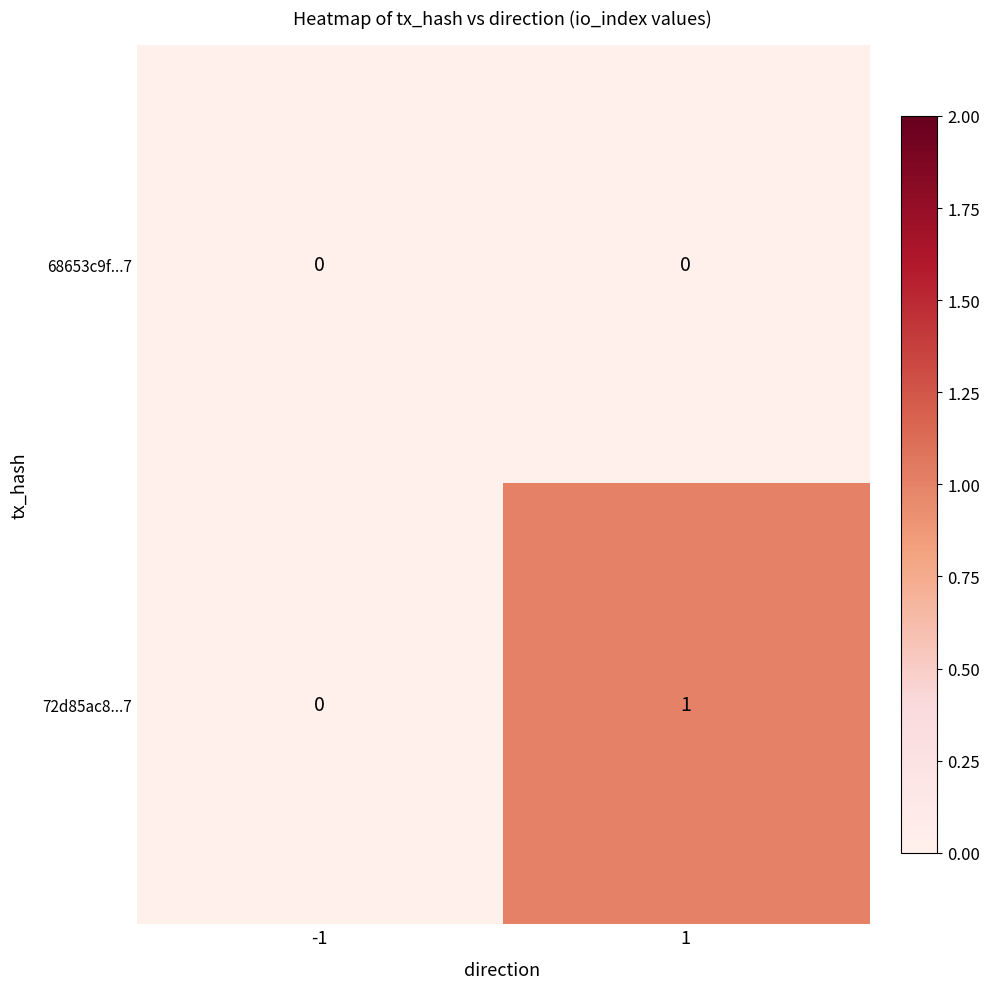

Rank the series by their maximum value, from lowest to highest.

68653c9f...7, 72d85ac8...7